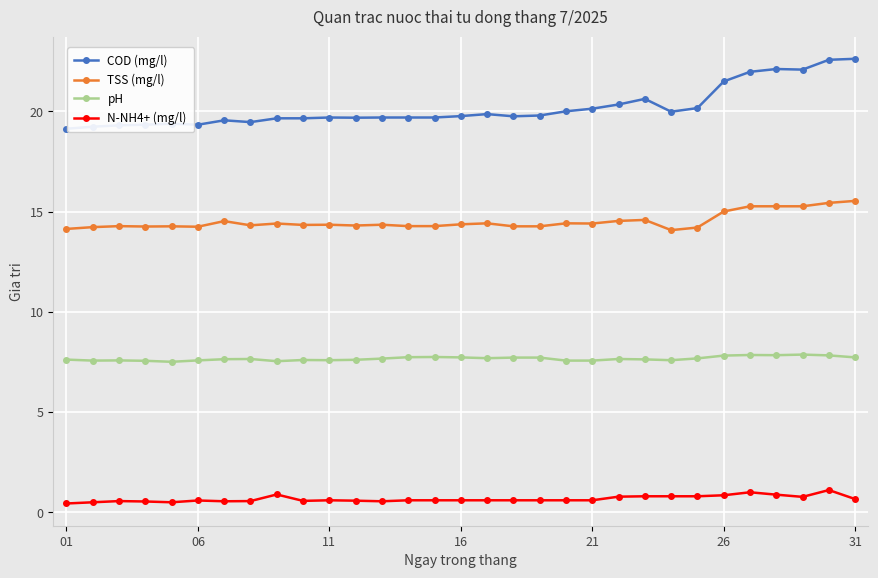

At how many categories does at least one series exceed 3?

31